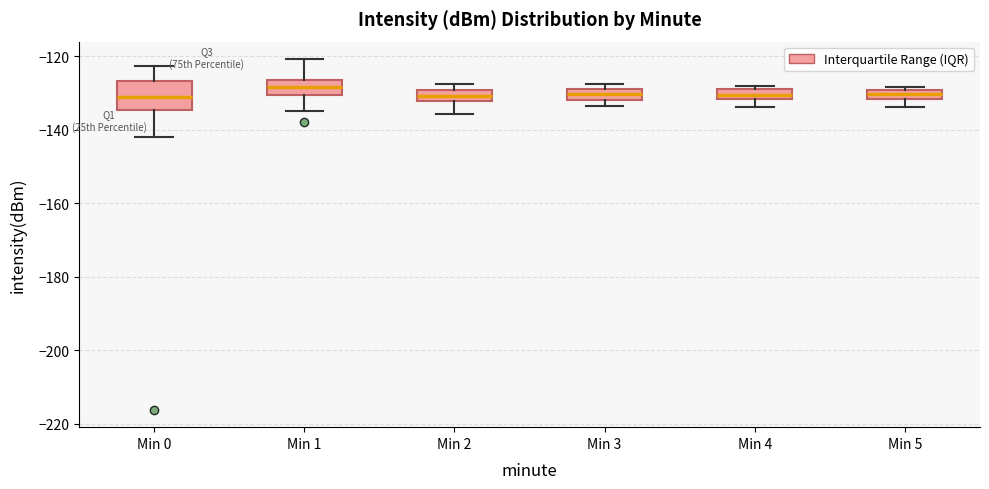

Where does the median line of the box for Min 3 sit on the y-axis? The values are not printed on the chart, so give them approximately, as read against the axis.

-130